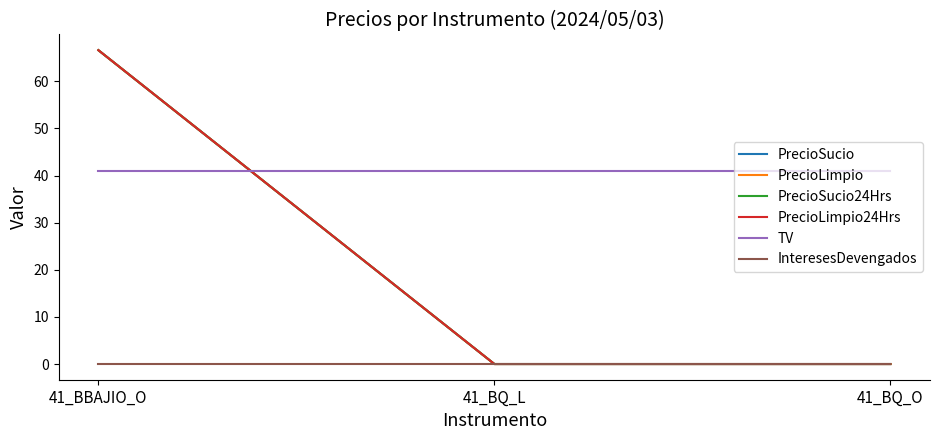

Between 41_BBAJIO_O and 41_BQ_L, which series saw the biggest shift?

PrecioSucio